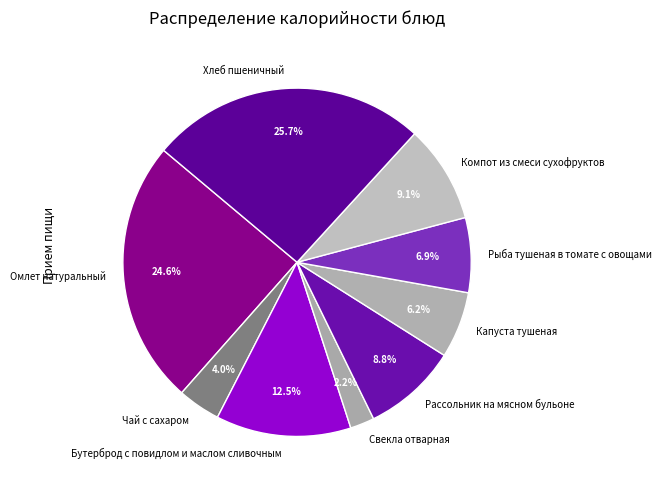

To the nearest percent, what portion does Капуста тушеная represent?

6%